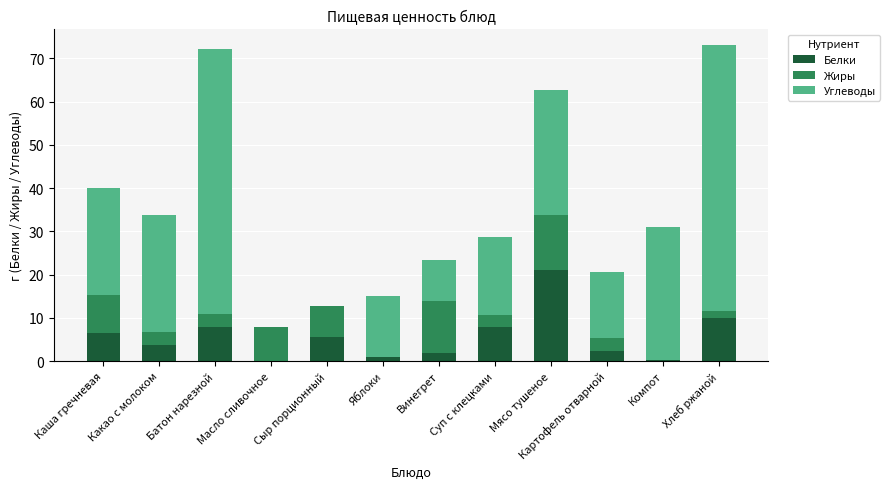

The value of Белки at Суп с клецками is 1.9. True or false?

False